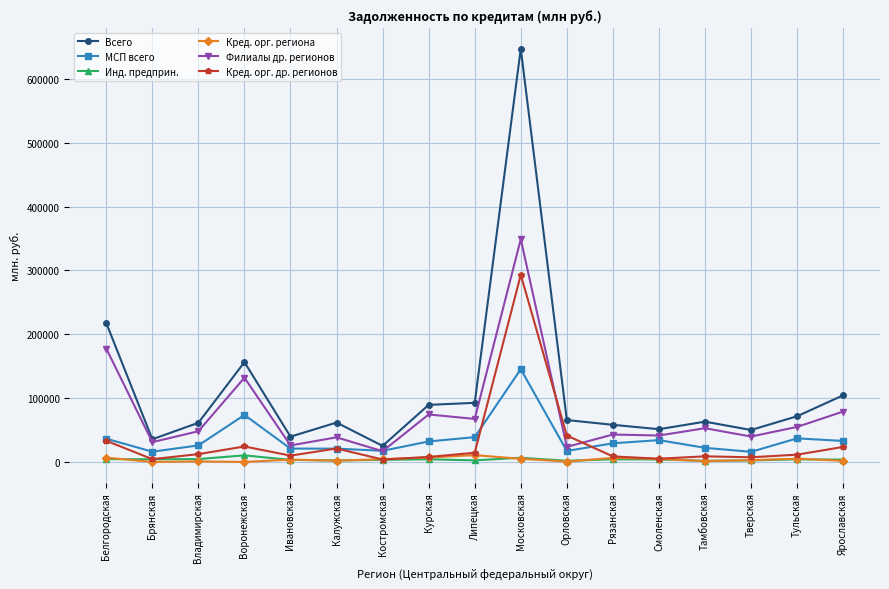

True or false: Кред. орг. региона and МСП всего intersect in this chart.

False